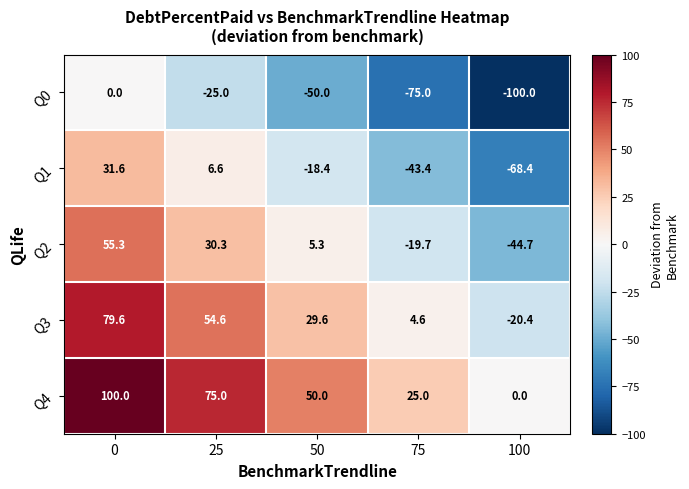

Which series has the largest total across all categories?

Q4